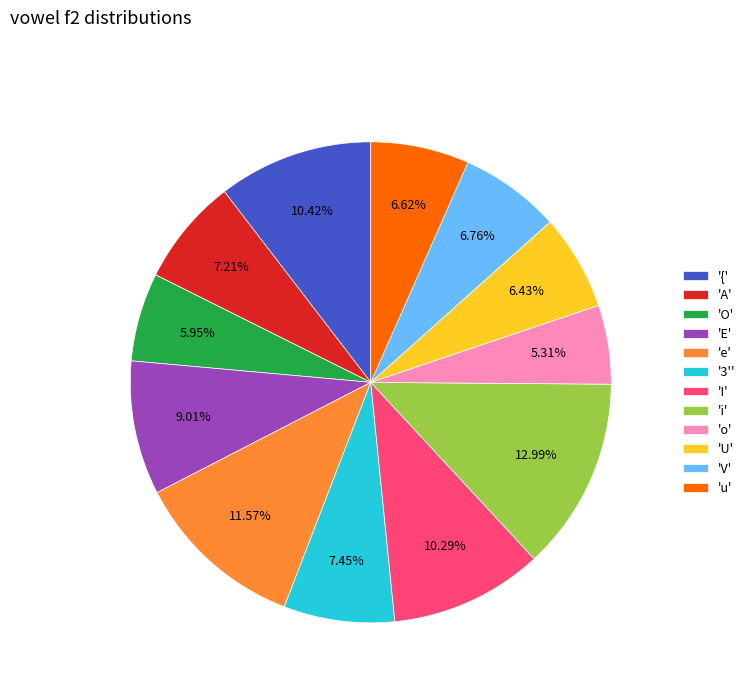

How many segments does this pie chart have?

12